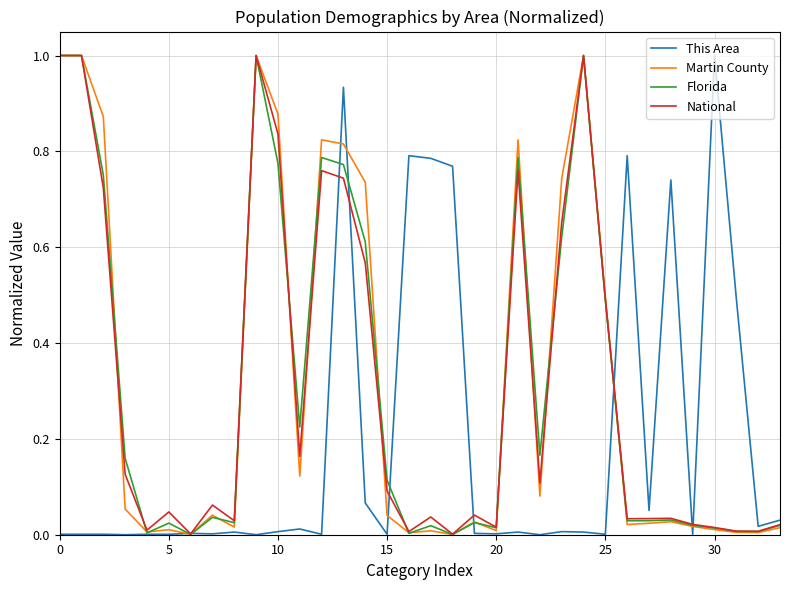

Count the number of data series in this chart.

4